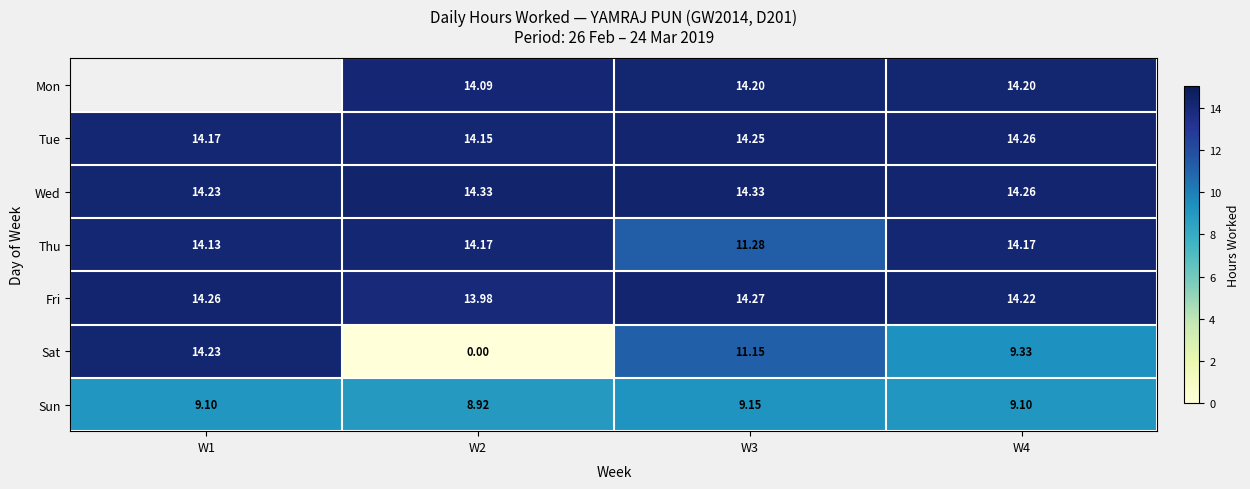

Between W3 and W4, which series saw the biggest shift?

Thu